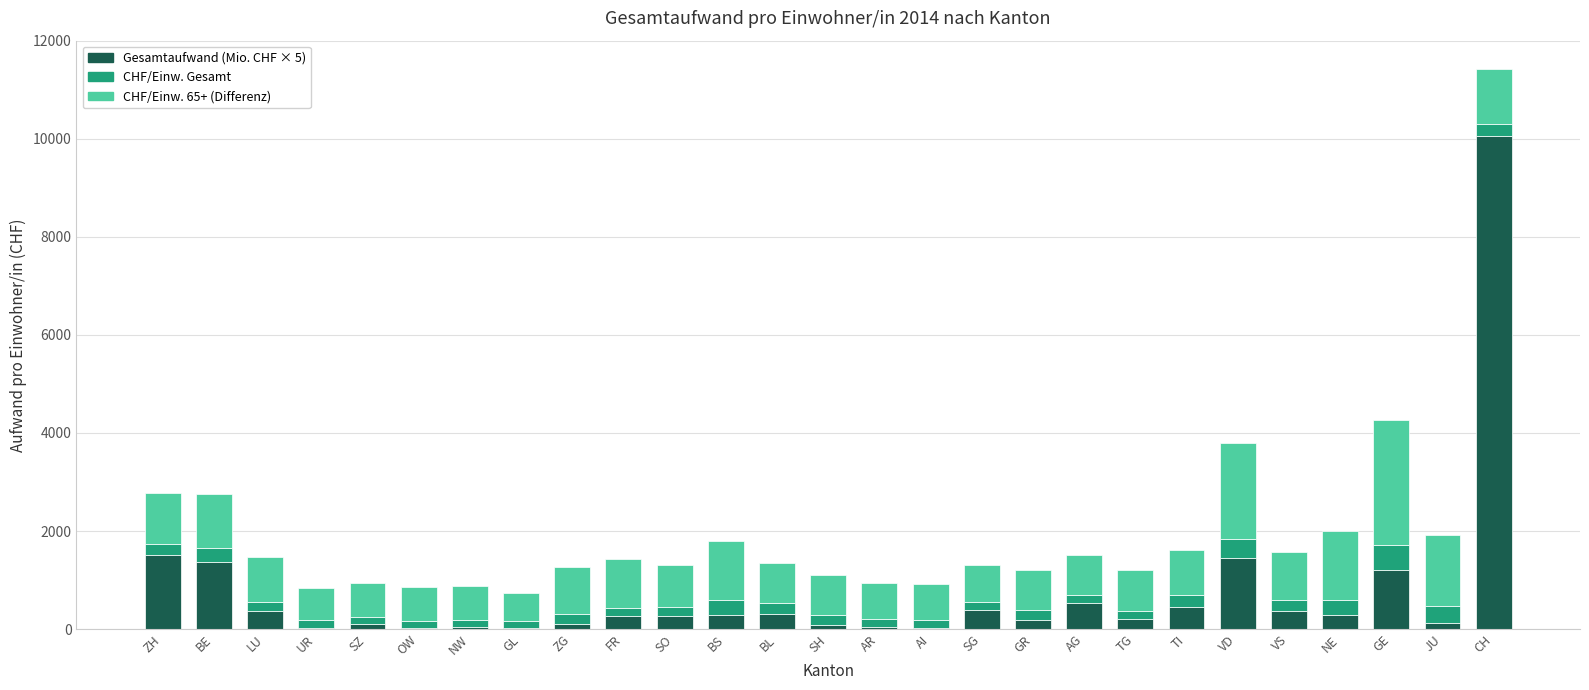

At which category is the sum across all series the highest?

CH